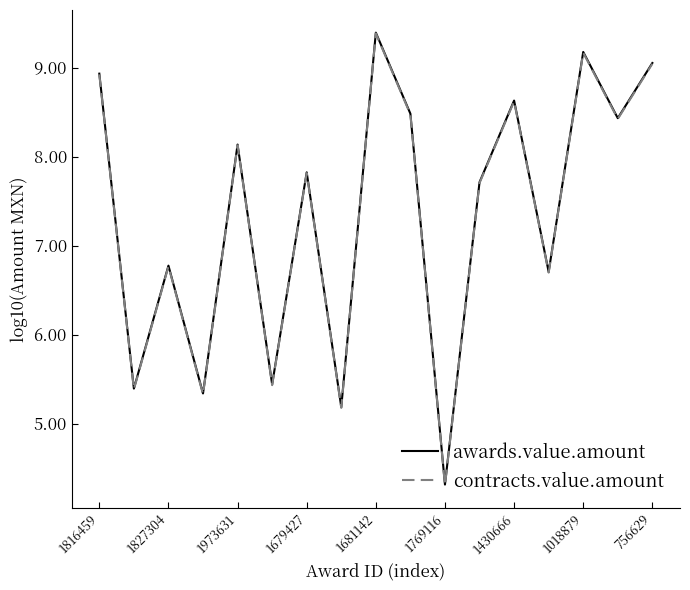

What is the smallest value displayed?

4.3